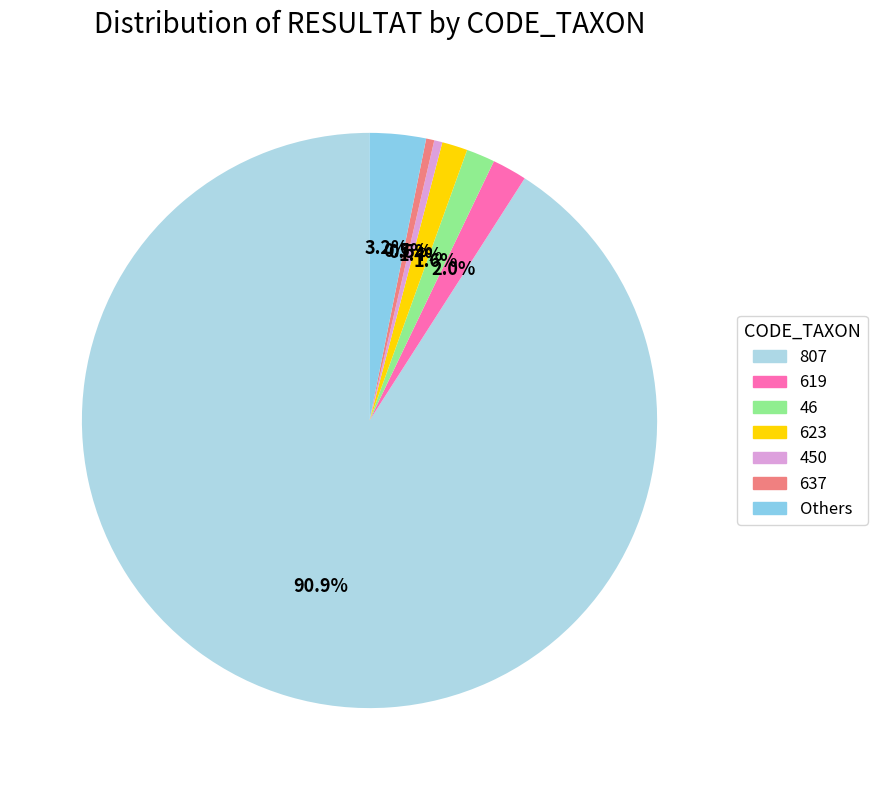

How many segments does this pie chart have?

7